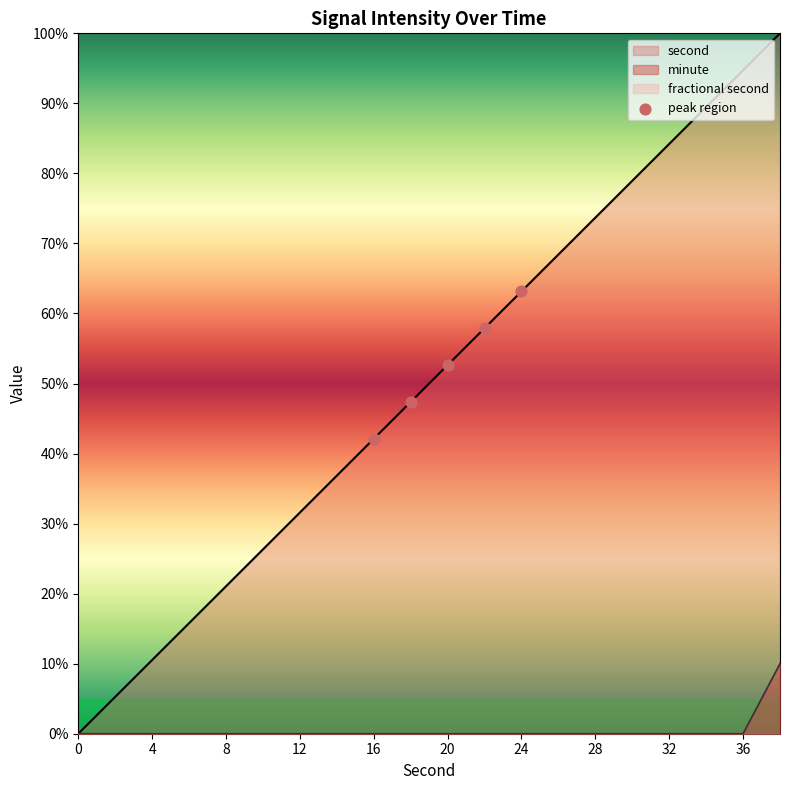

The second series shows 63.2 at 24. True or false?

True